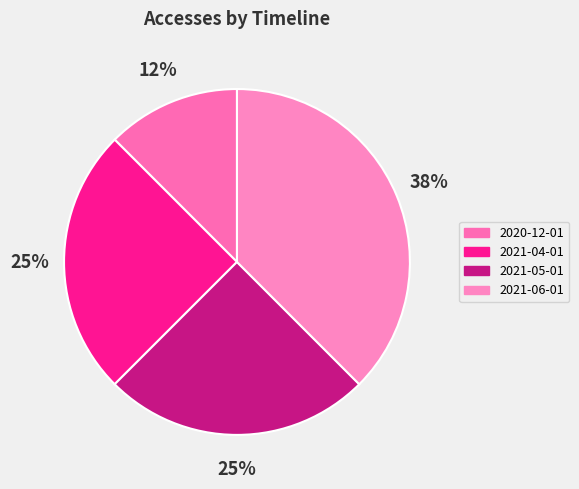

How many segments does this pie chart have?

4